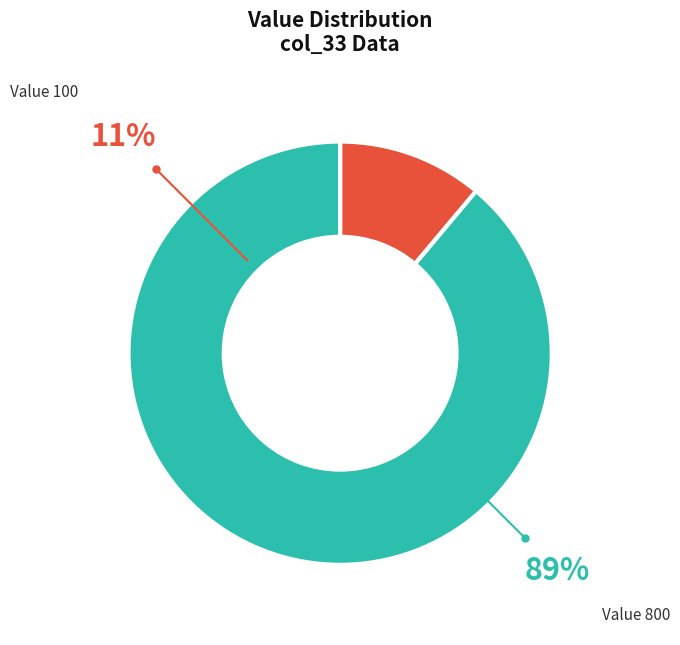

Does any single category account for the majority?

Yes